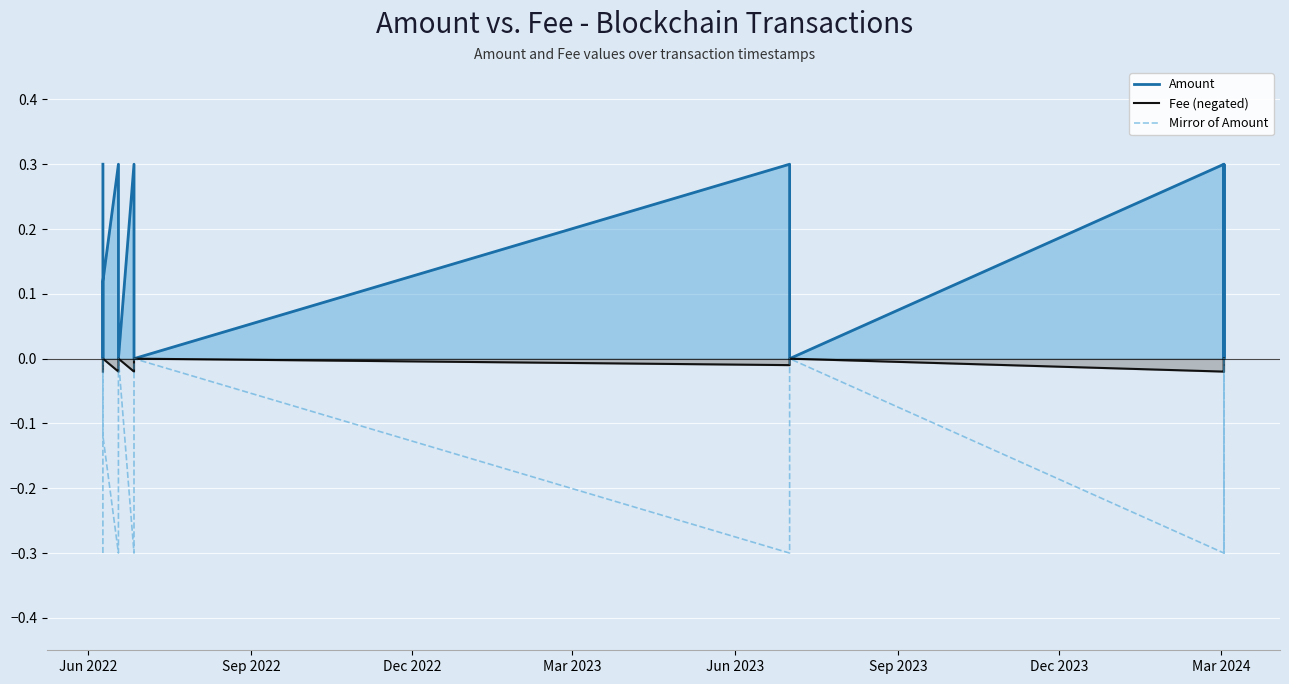

Is it true that Fee (negated) equals -0.0 at Mar 2023?

True